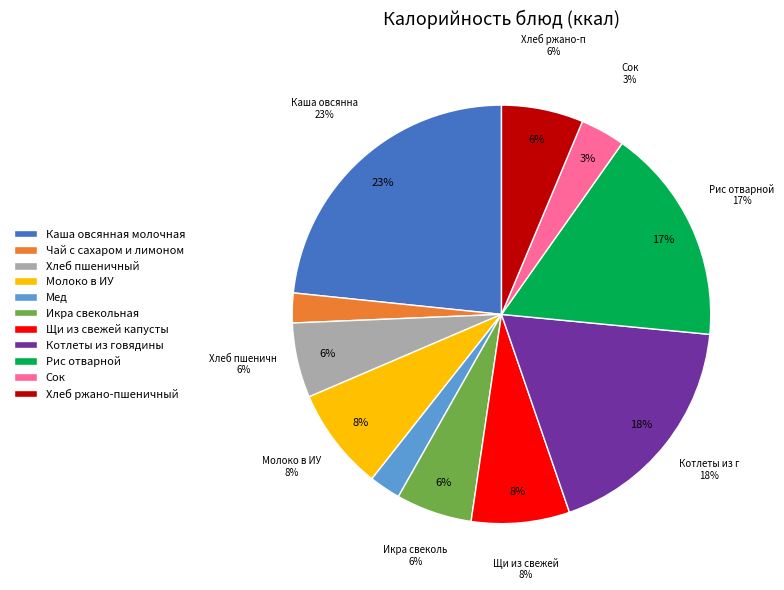

To the nearest percent, what portion does Щи из свежей капусты represent?

8%